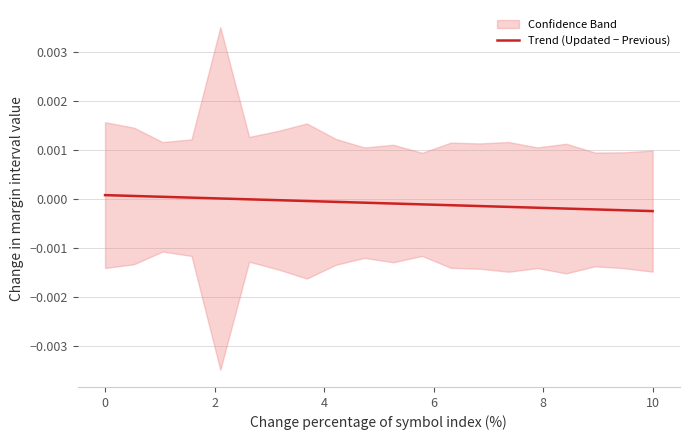

The value at 14 is -0.0. True or false?

False